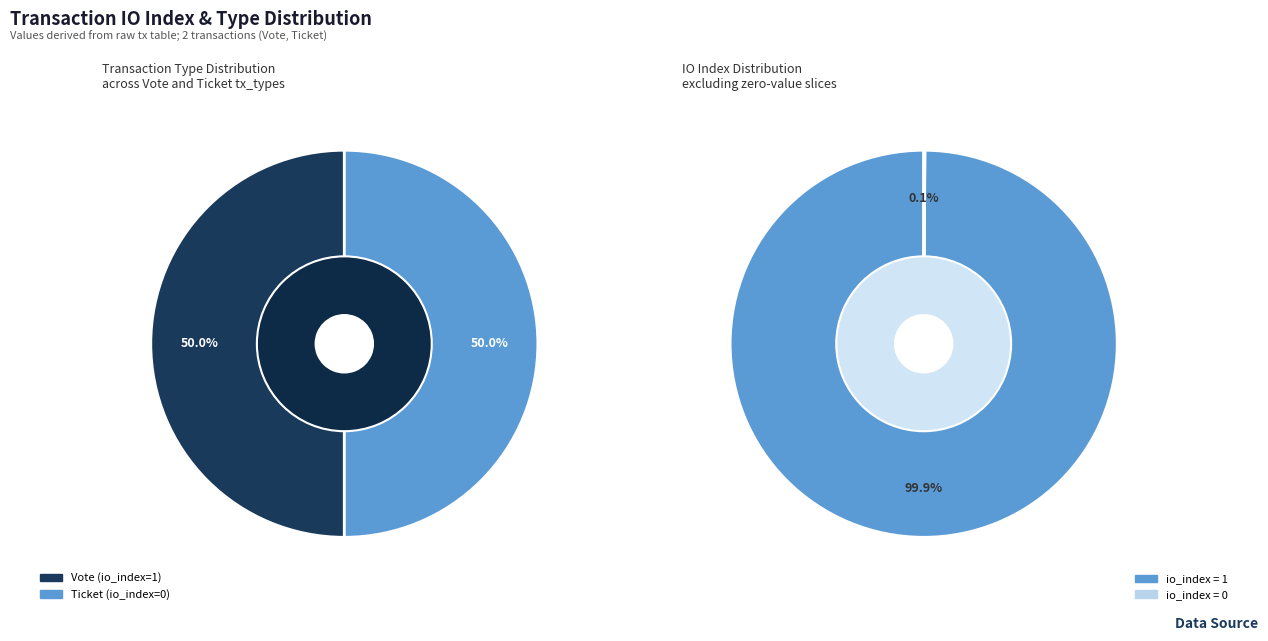

To the nearest percent, what is the average slice percentage?

50%